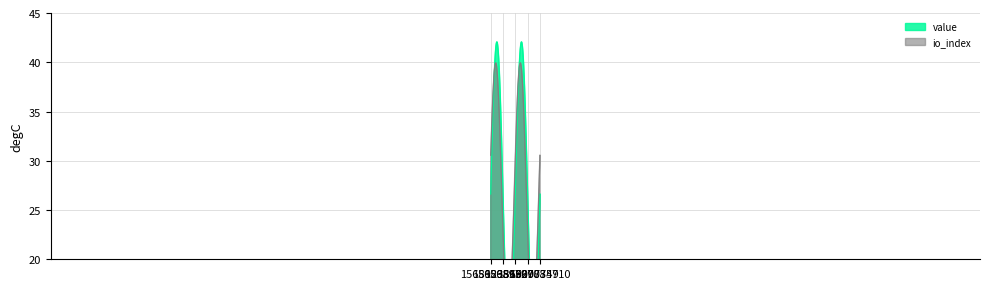

The value series shows 43.0 at 1. True or false?

False